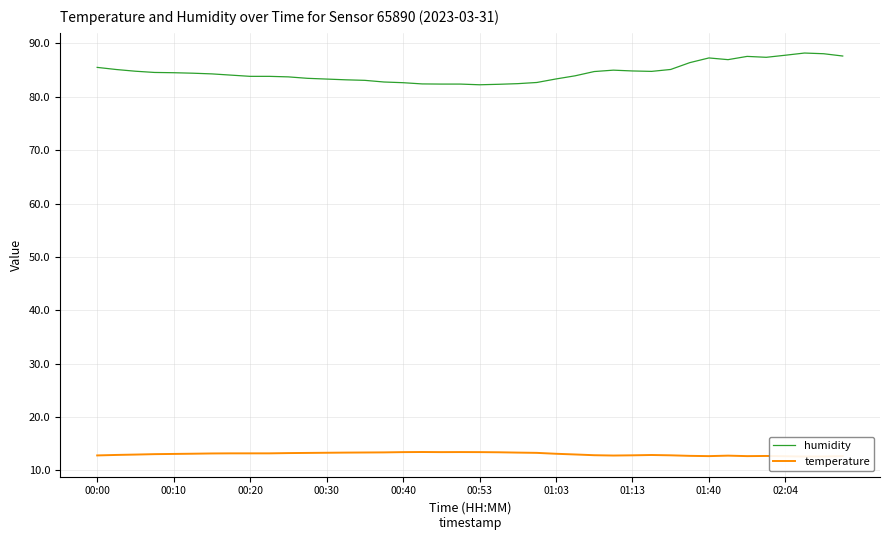

What is the lowest value of the humidity series?

82.3